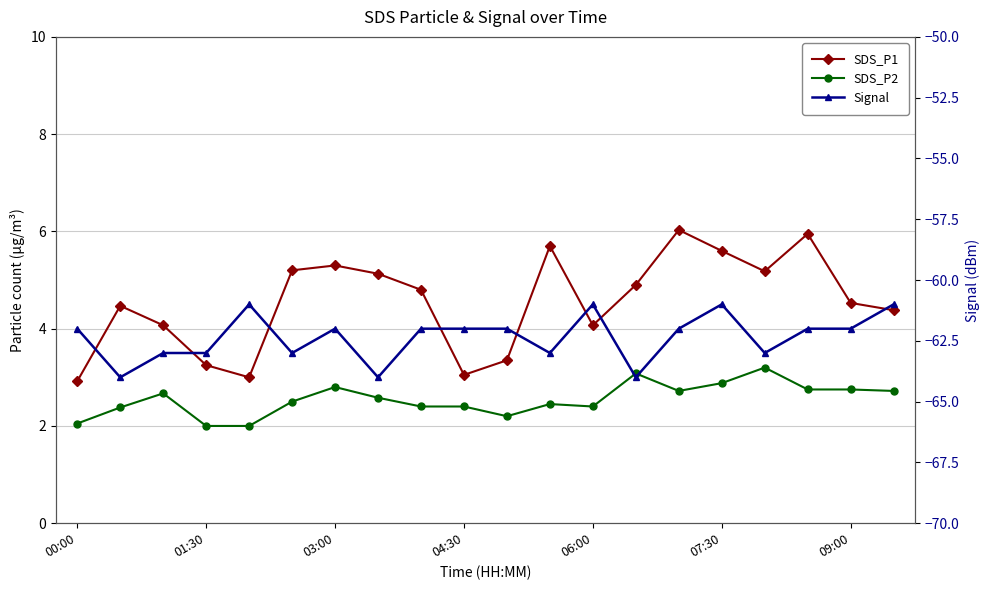

Between 00:00 and 8, which series saw the biggest shift?

SDS_P1